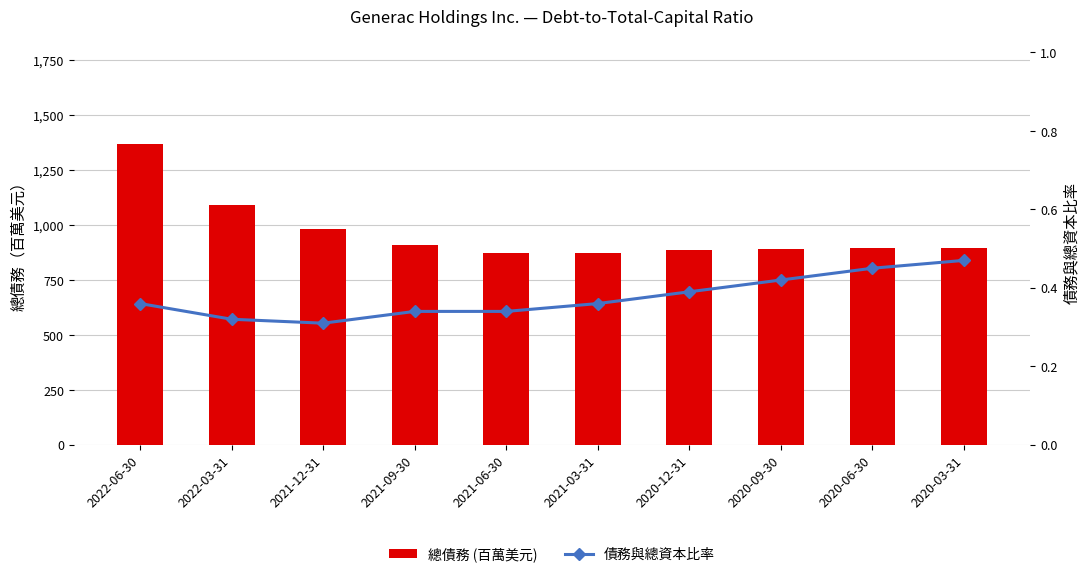

Reading left to right, what are all the values shown in this chart?

總債務 (百萬美元): 1367.7	1092.0	980.1	909.8	870.6	872.1	885.2	889.6	896.5	893.5
債務與總資本比率: 0.4	0.3	0.3	0.3	0.3	0.4	0.4	0.4	0.5	0.5